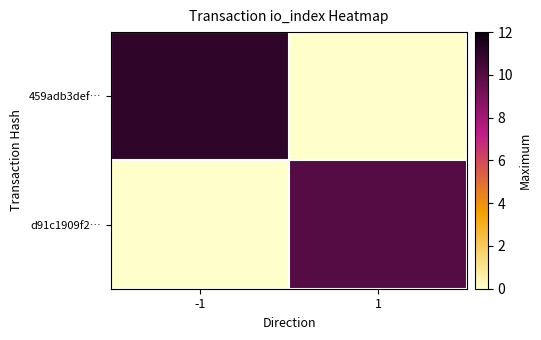

What is the difference between the highest and lowest values at 1?

10